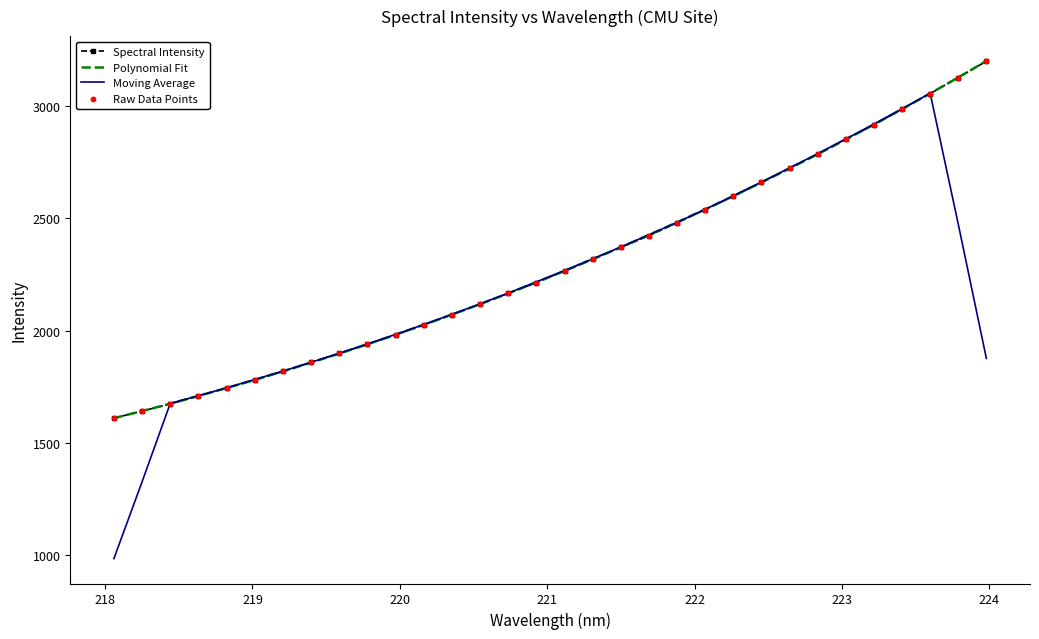

Which series has the widest spread of values?

Moving Average